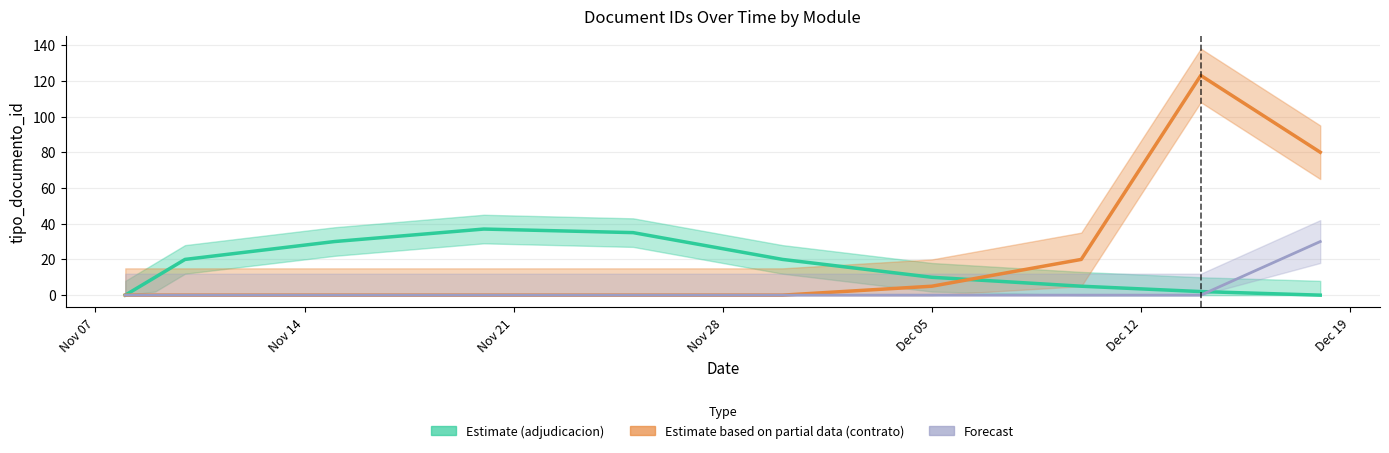

Which has a higher value, 7 or Nov 21?

Nov 21